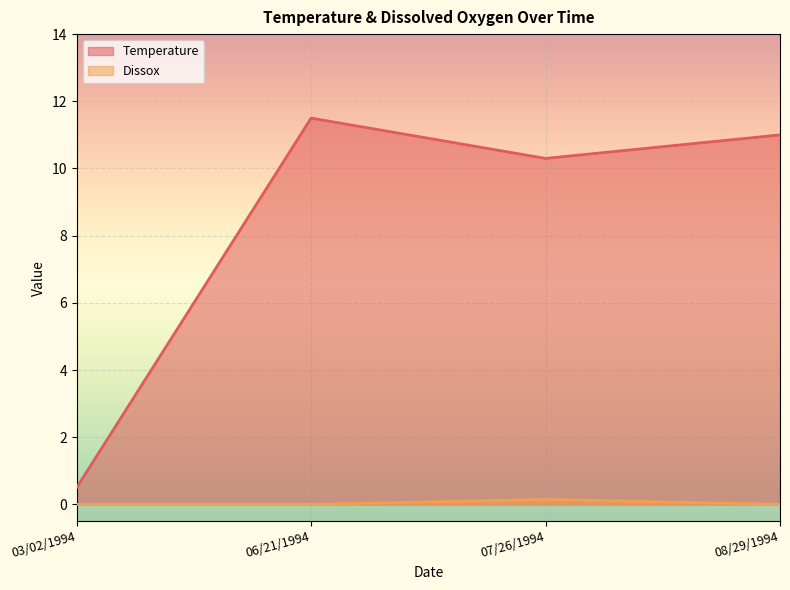

At which category is the sum across all series the highest?

06/21/1994